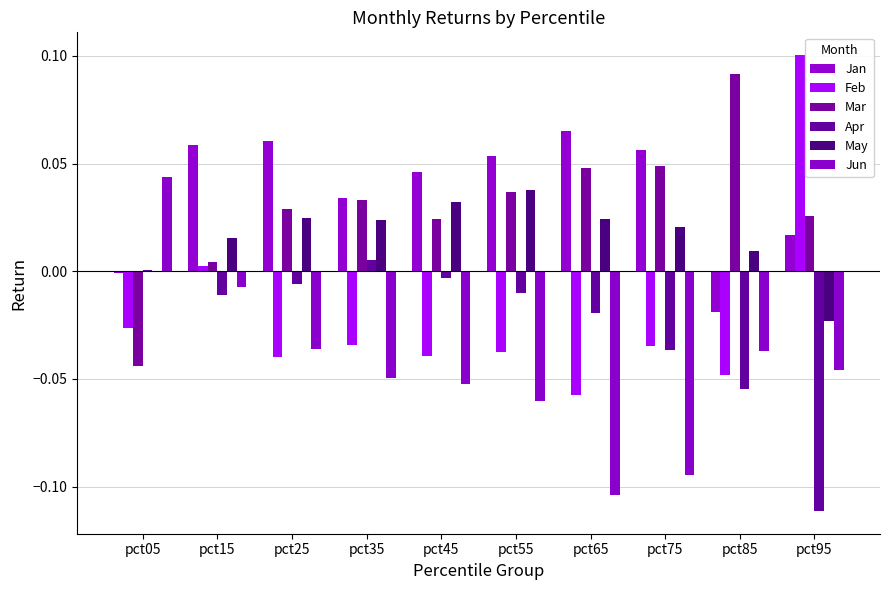

Which series has the largest total across all categories?

Jan